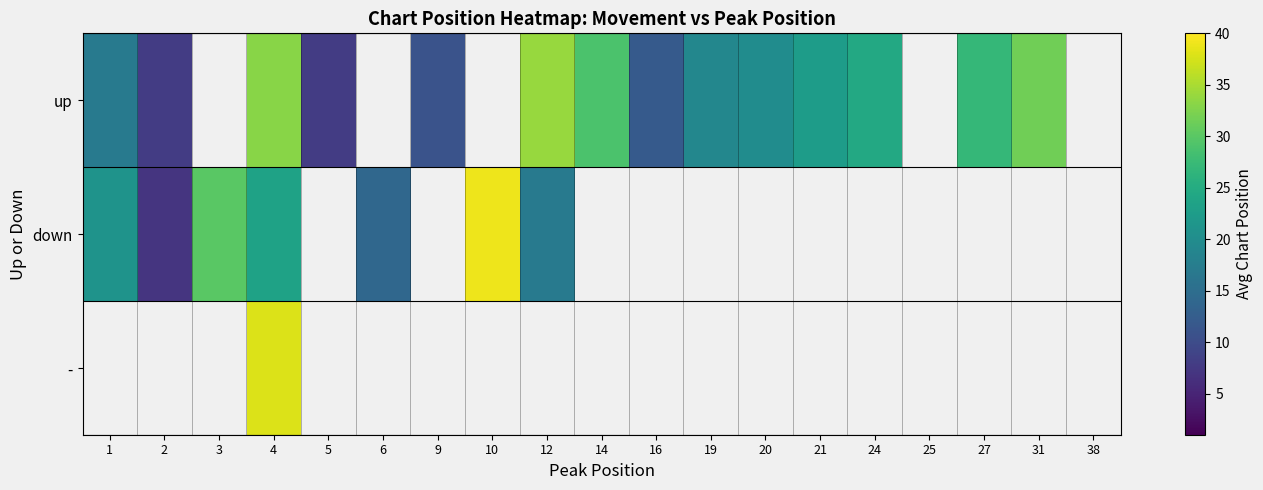

Is the value of up at 12 greater than the value of - at 6?

No